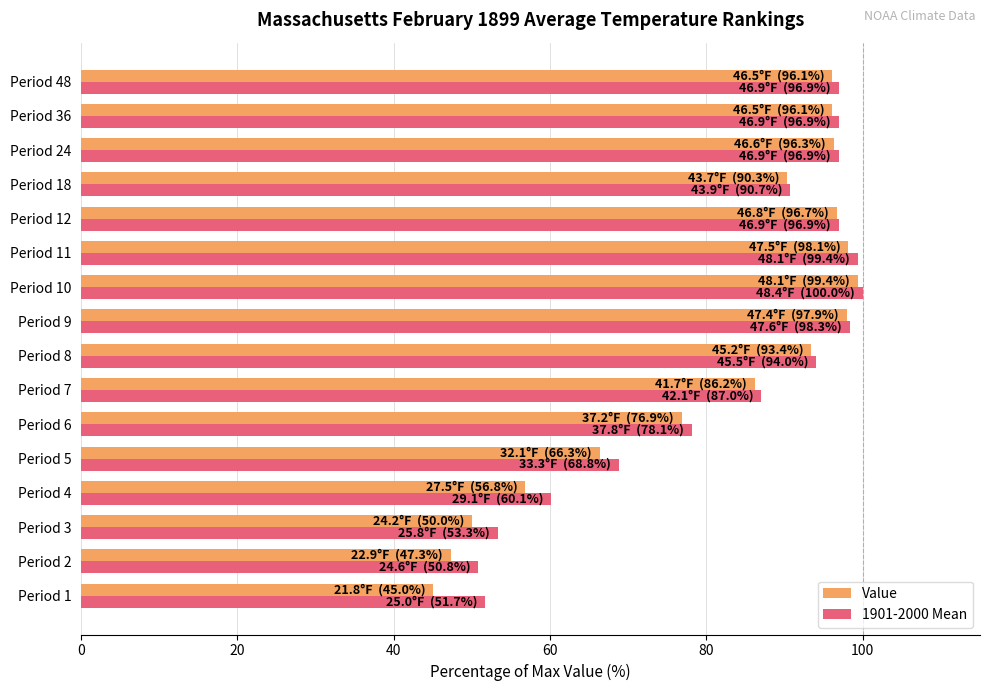

Between Period 2 and Period 4, which series saw the biggest shift?

Value